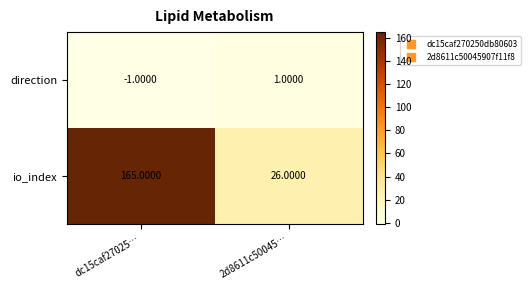

Which series has the widest spread of values?

io_index